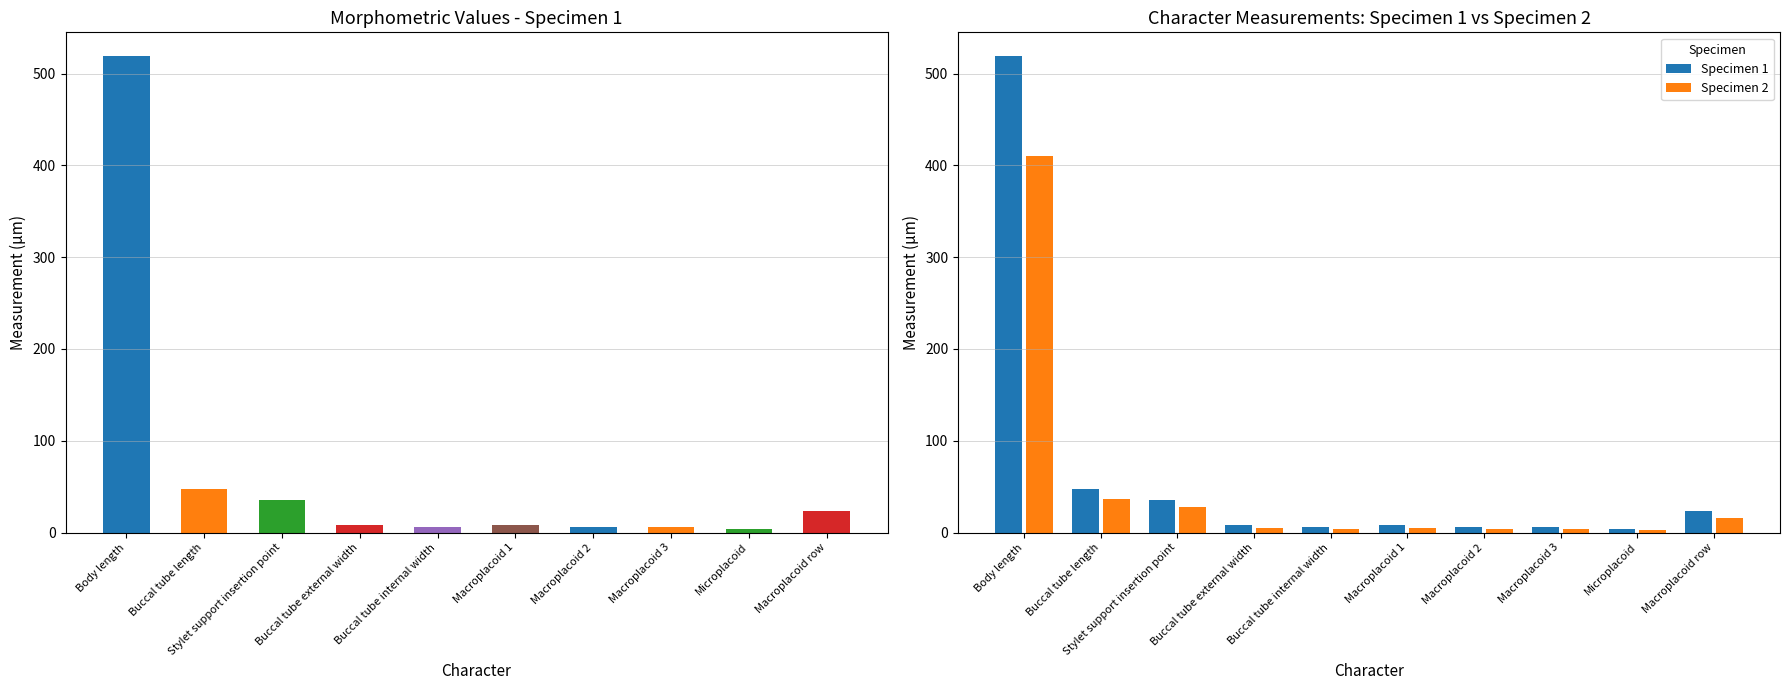

Read the Specimen 2 value at Buccal tube internal width.

3.7